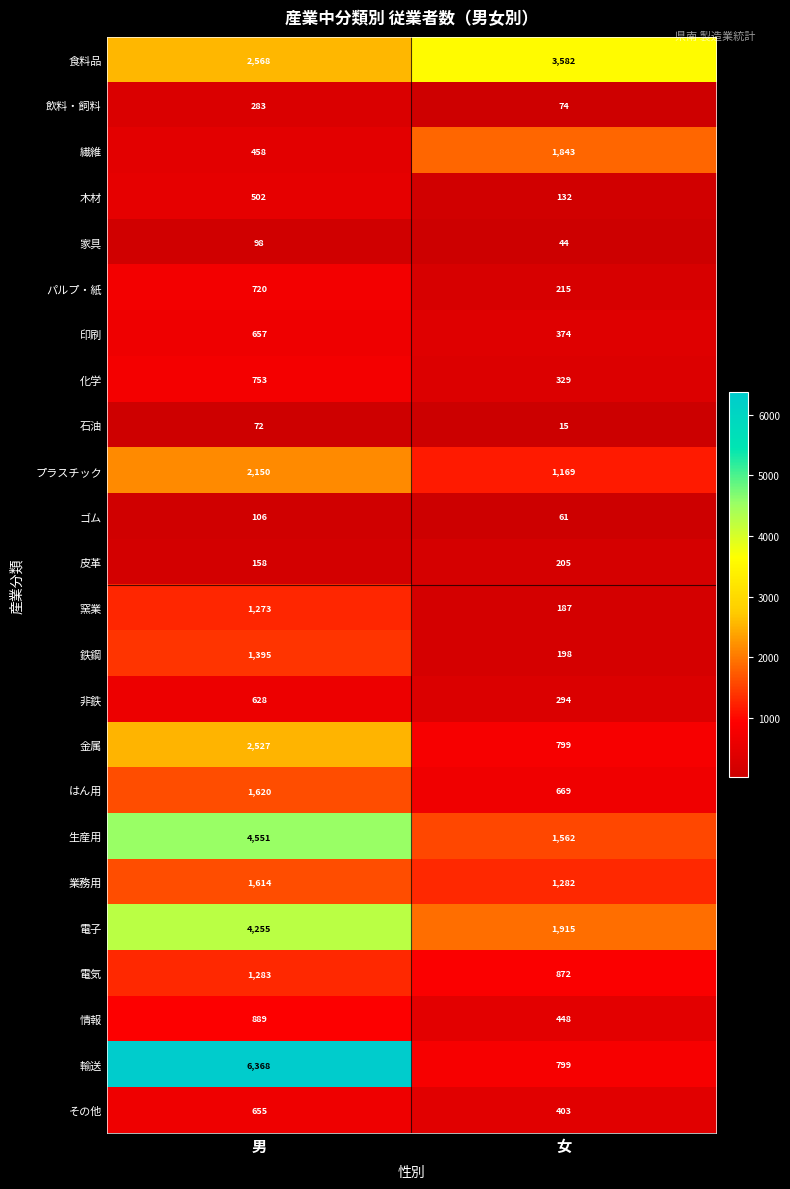

What value does the 非鉄 series have at 女?

294